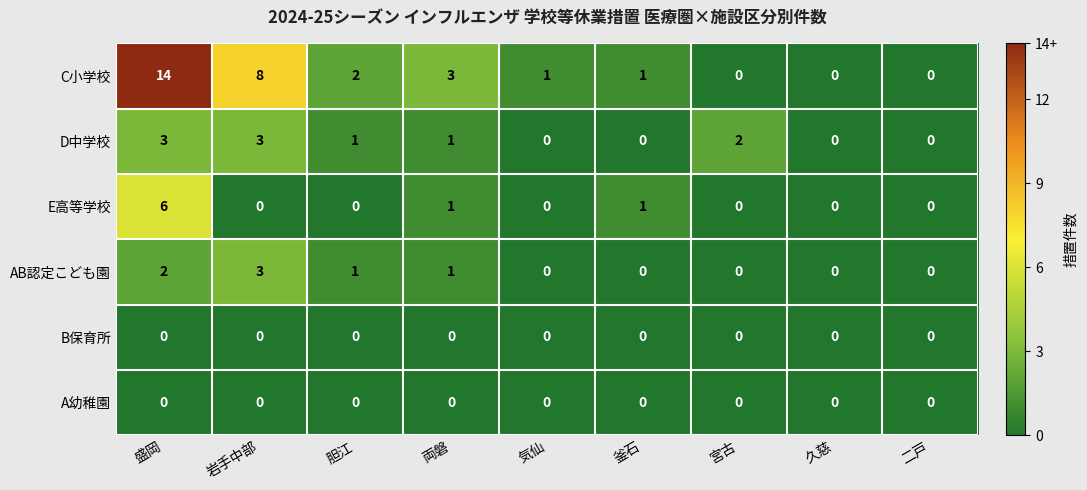

What is the greatest value displayed?

14